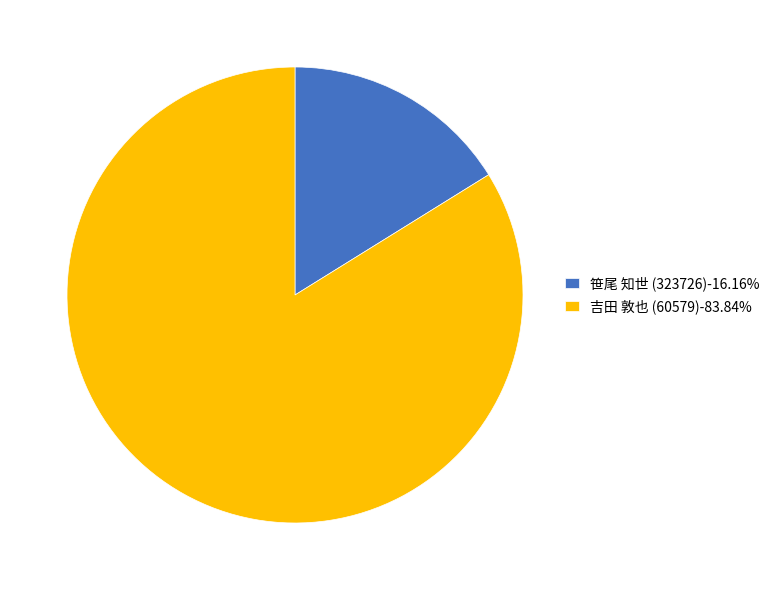

Does 笹尾 知世 (323726)-16.16% represent more than half of the total?

No